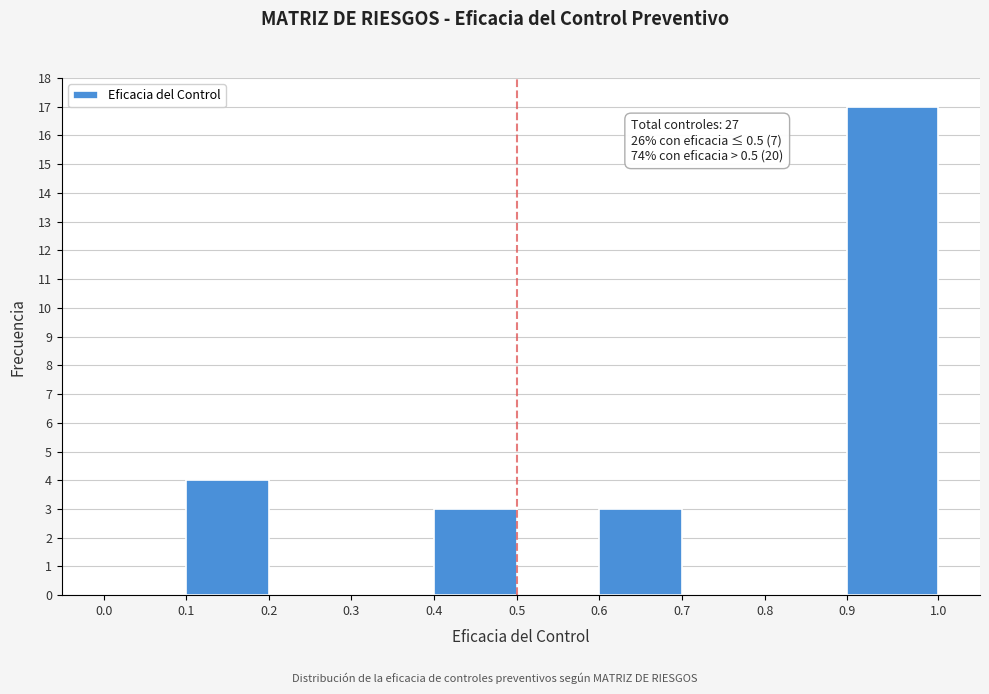

Which range on the x-axis has the tallest bar?

0.9 to 1.0